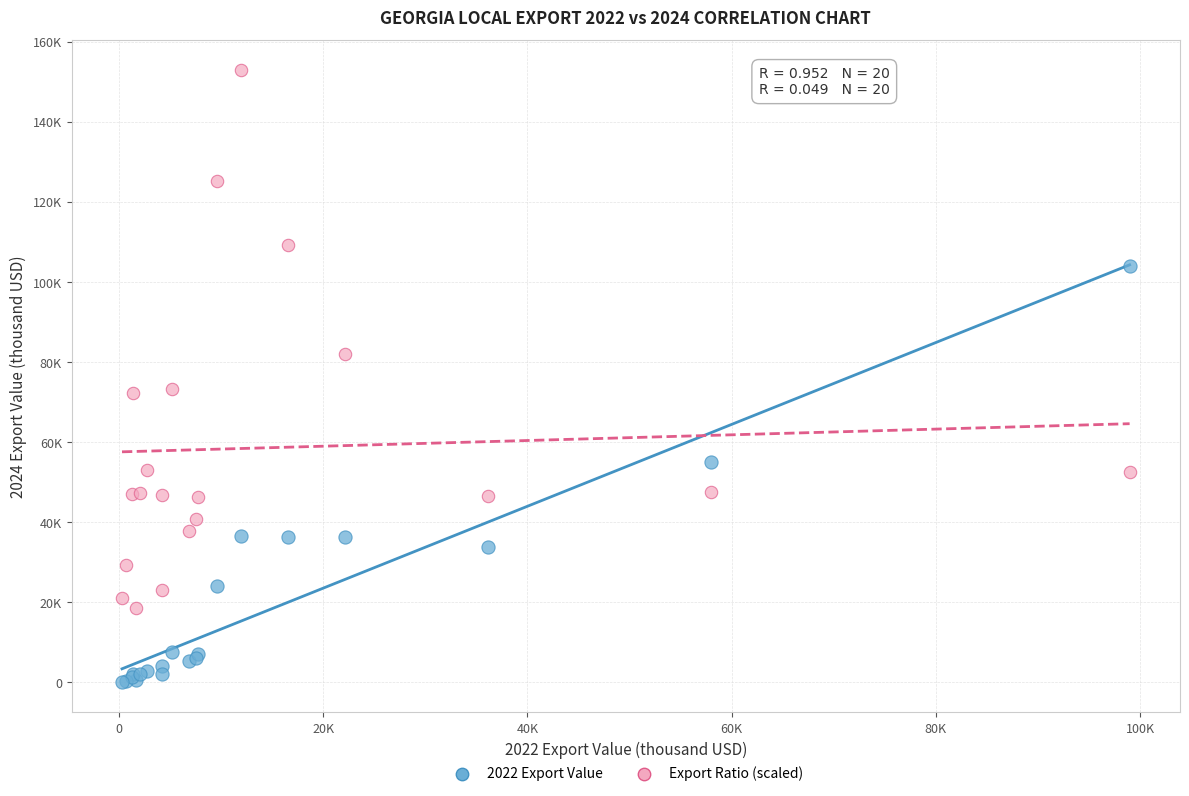

Which series has the largest Y range (max minus min)?

Export Ratio (scaled)